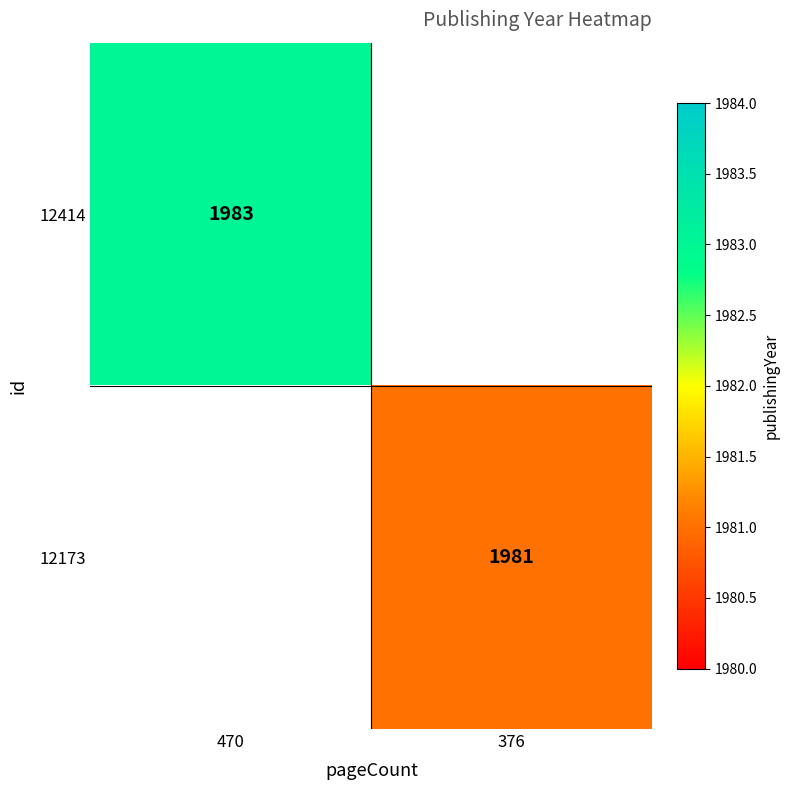

Is the value of 12414 at 470 greater than the value of 12173 at 376?

Yes